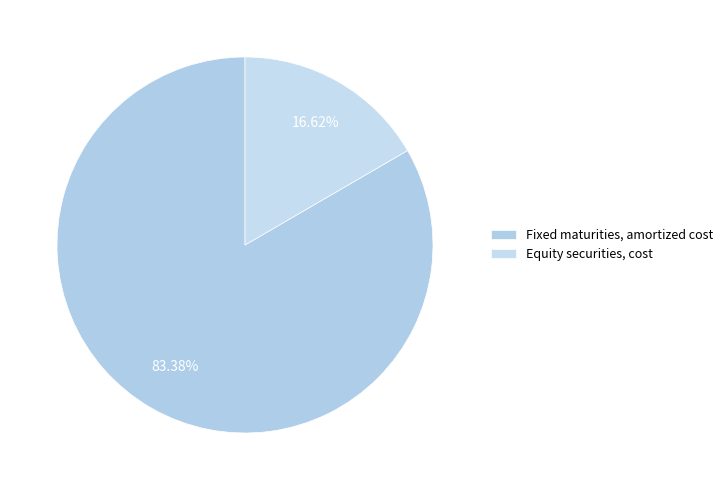

To the nearest percent, what is the difference between the Fixed maturities, amortized cost and Equity securities, cost slice percentages?

67%